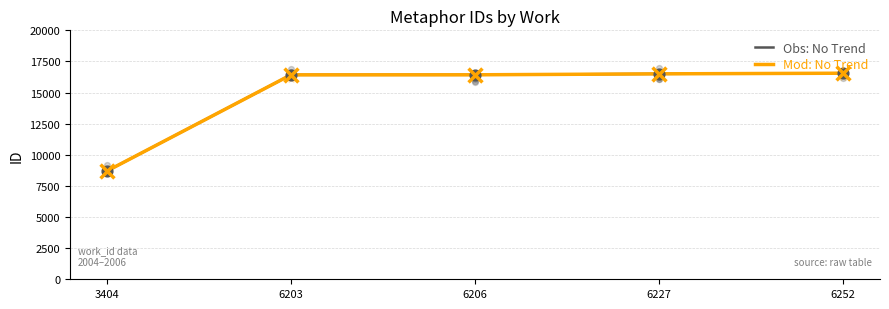

Which series has the largest Y range (max minus min)?

Obs: No Trend